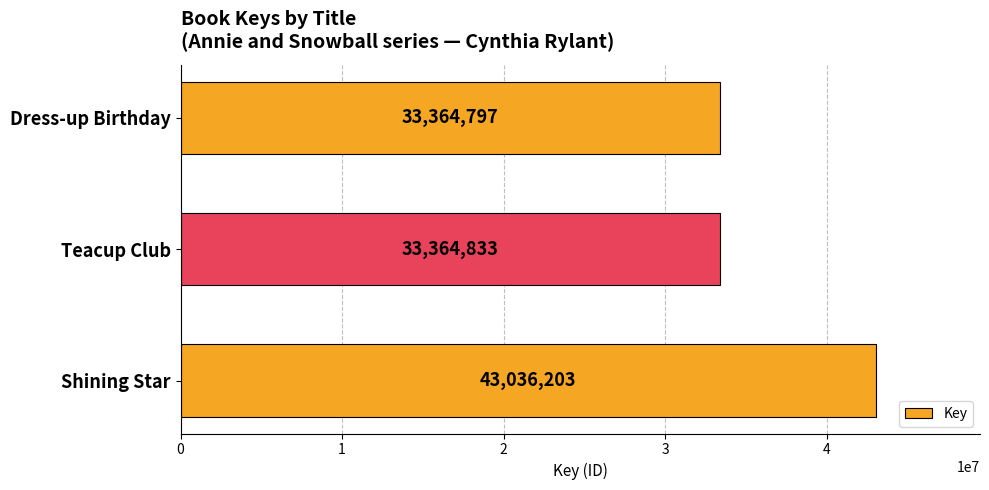

Rank the categories by value from highest to lowest.

Shining Star, Teacup Club, Dress-up Birthday